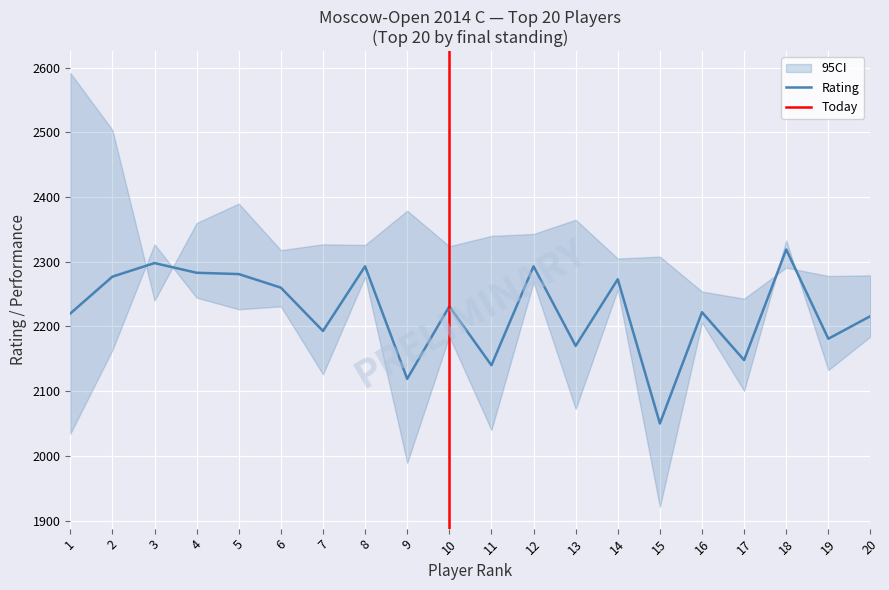

What is the lowest value of the Rating series?

2050